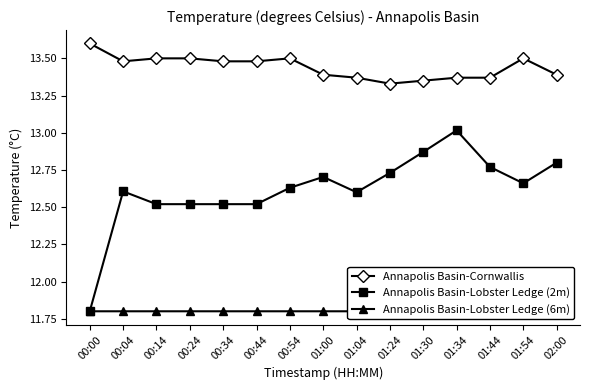

Reading left to right, extract all data points from this chart.

Annapolis Basin-Cornwallis: 00:00=13.6	00:04=13.5	00:14=13.5	00:24=13.5	00:34=13.5	00:44=13.5	00:54=13.5	01:00=13.4	01:04=13.4	01:24=13.3	01:30=13.3	01:34=13.4	01:44=13.4	01:54=13.5	02:00=13.4
Annapolis Basin-Lobster Ledge (2m): 00:00=11.8	00:04=12.6	00:14=12.5	00:24=12.5	00:34=12.5	00:44=12.5	00:54=12.6	01:00=12.7	01:04=12.6	01:24=12.7	01:30=12.9	01:34=13.0	01:44=12.8	01:54=12.7	02:00=12.8
Annapolis Basin-Lobster Ledge (6m): 00:00=11.8	00:04=11.8	00:14=11.8	00:24=11.8	00:34=11.8	00:44=11.8	00:54=11.8	01:00=11.8	01:04=11.8	01:24=11.8	01:30=11.8	01:34=11.8	01:44=11.8	01:54=11.9	02:00=11.9